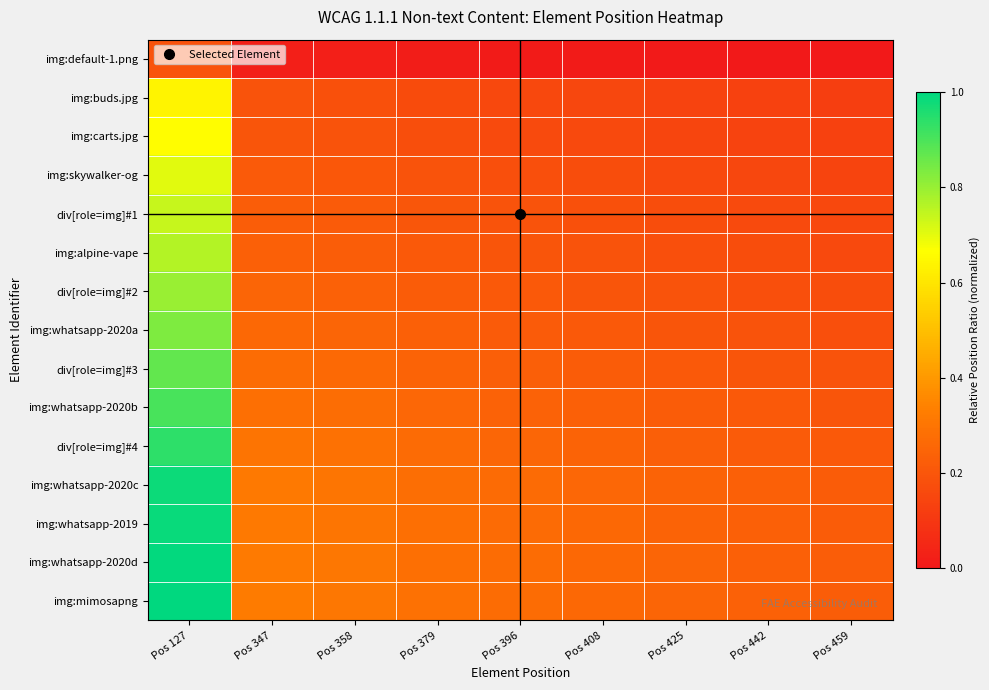

List the series in order of their peak value, lowest first.

img:default-1.png, img:buds.jpg, img:carts.jpg, img:skywalker-og, div[role=img]#1, img:alpine-vape, div[role=img]#2, img:whatsapp-2020a, div[role=img]#3, img:whatsapp-2020b, div[role=img]#4, img:whatsapp-2020c, img:whatsapp-2019, img:whatsapp-2020d, img:mimosapng